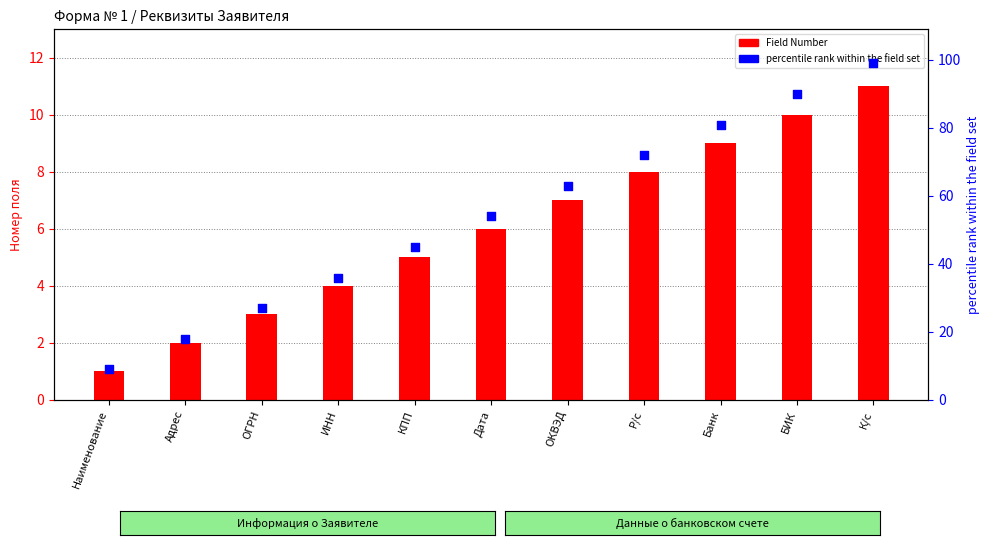

Which series contains the lowest Y value?

Field Number